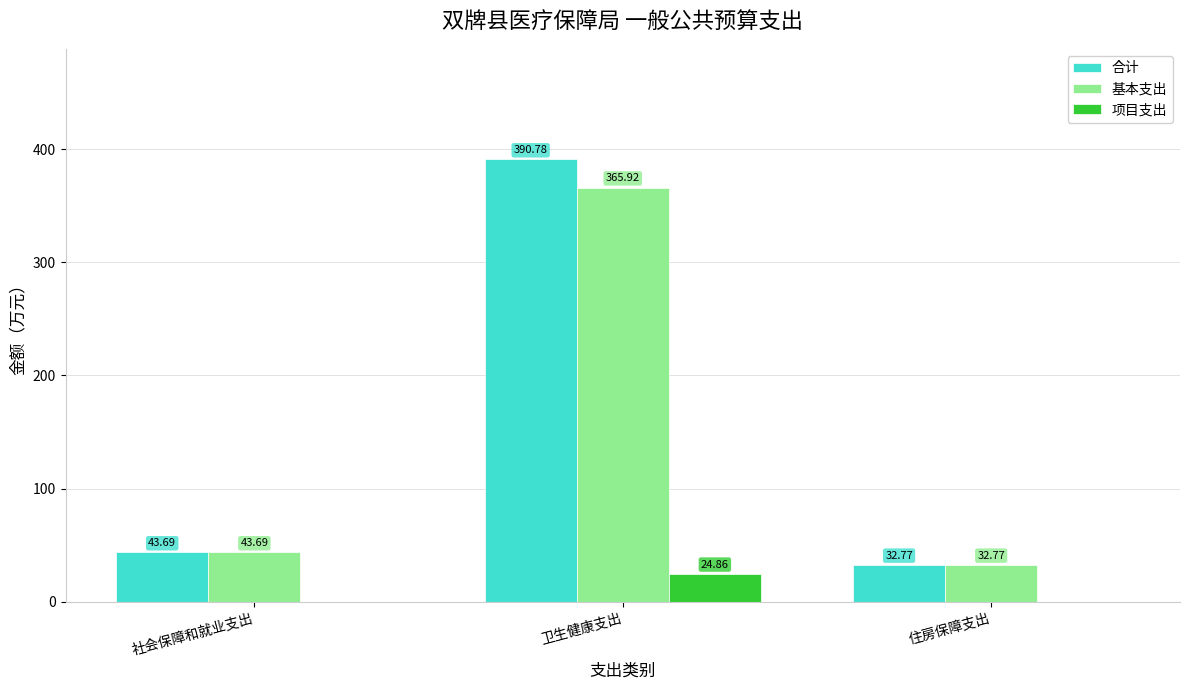

What is the sum of the 基本支出 values at 社会保障和就业支出 and 卫生健康支出?

409.6